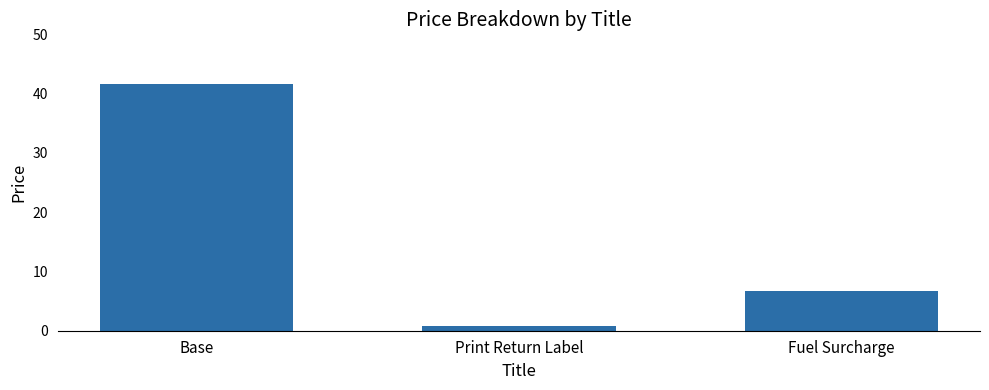

List the labels in order of value, largest first.

Base, Fuel Surcharge, Print Return Label